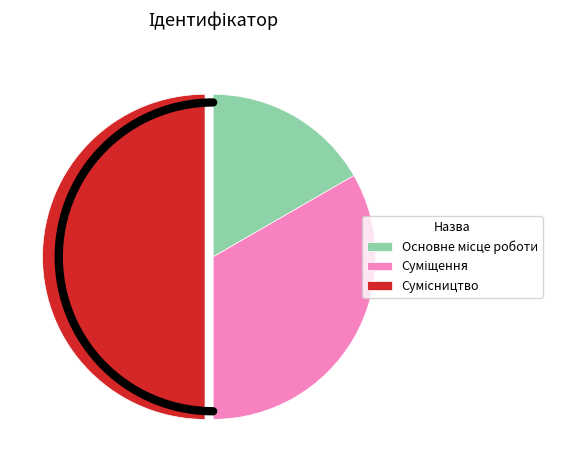

Combined, do Сумісництво and Суміщення account for over 50%?

Yes